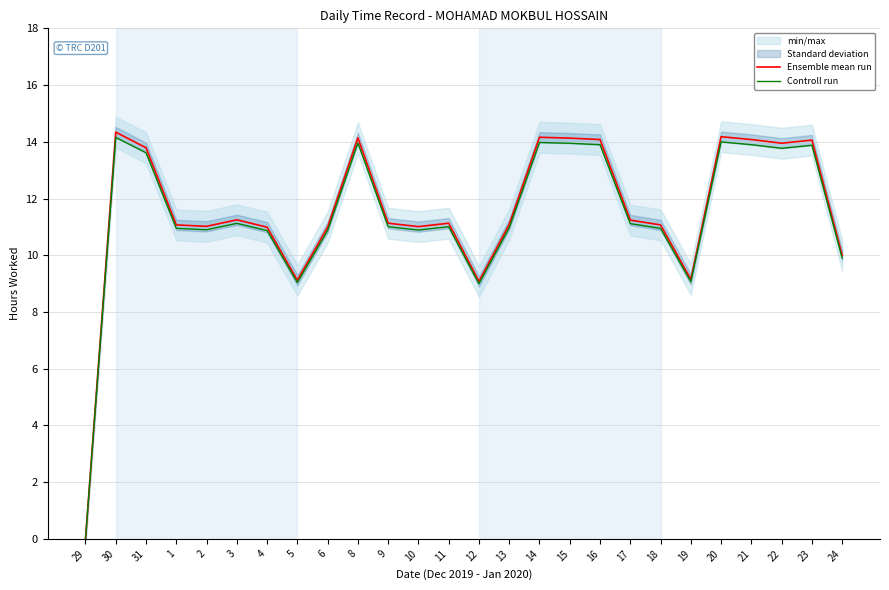

Reading right to left, list all the values displayed in this chart.

Ensemble mean run: 24=10.0	23=14.1	22=13.9	21=14.1	20=14.2	19=9.2	18=11.1	17=11.2	16=14.1	15=14.1	14=14.2	13=11.1	12=9.1	11=11.1	10=11.0	9=11.1	8=14.1	6=11.0	5=9.1	4=11.0	3=11.2	2=11.0	1=11.1	31=13.8	30=14.3	29=0.0
Controll run: 24=9.9	23=13.9	22=13.8	21=13.9	20=14.0	19=9.1	18=10.9	17=11.1	16=13.9	15=13.9	14=14.0	13=11.0	12=9.0	11=11.0	10=10.9	9=11.0	8=14.0	6=10.9	5=9.0	4=10.9	3=11.1	2=10.9	1=10.9	31=13.6	30=14.2	29=0.0